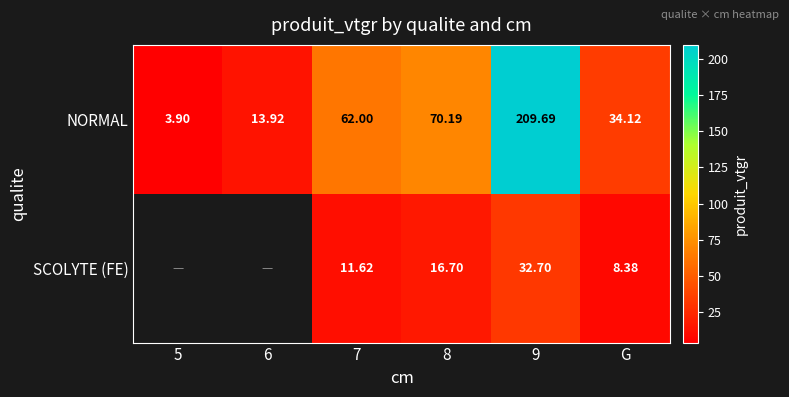

Is the value of NORMAL at 9 greater than the value of SCOLYTE (FE) at 9?

Yes